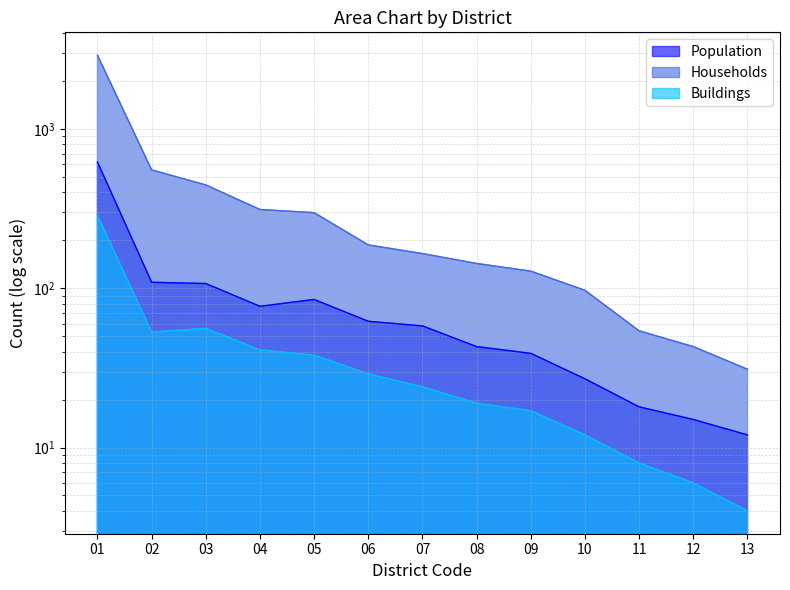

Does the chart display data point markers on the line(s)?

No